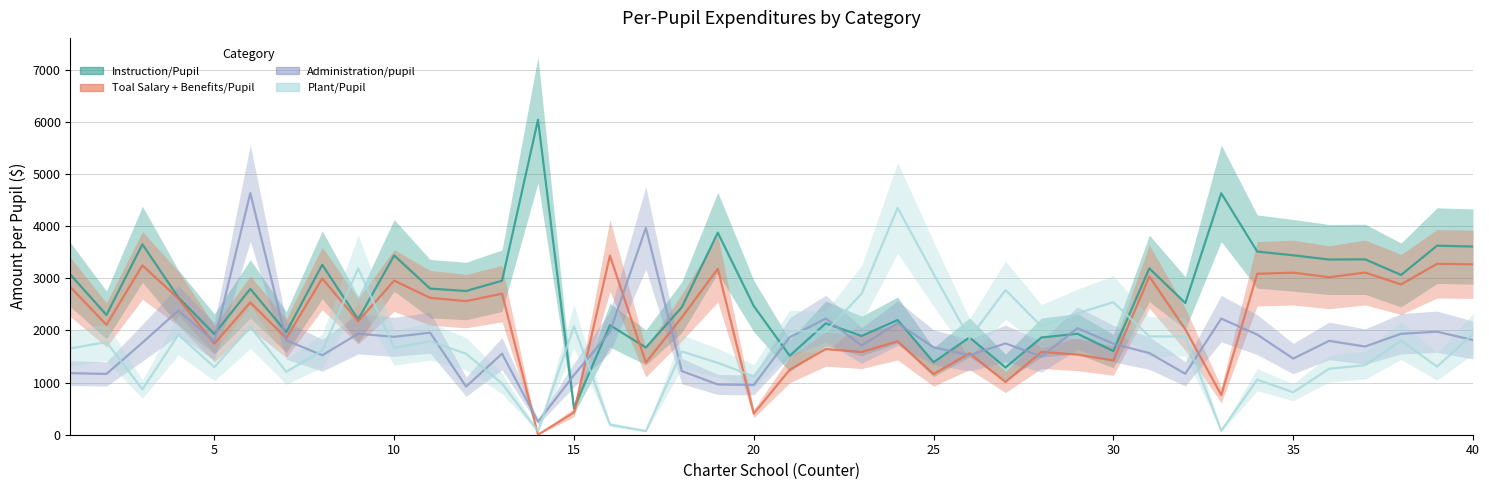

What is the sum of all Instruction/Pupil values?

106888.0